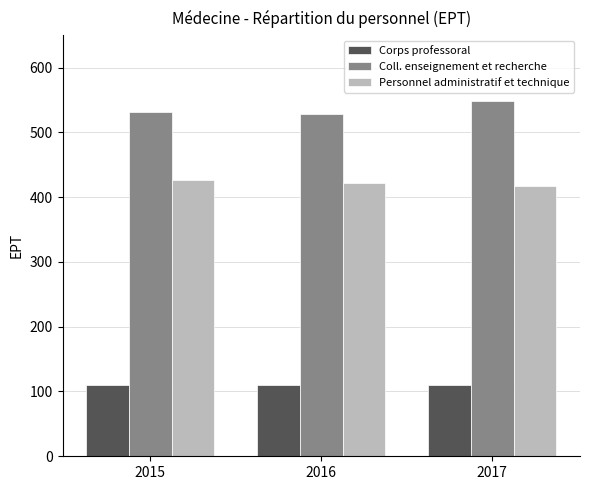

What is the difference between the highest and lowest values at 2015?

421.8